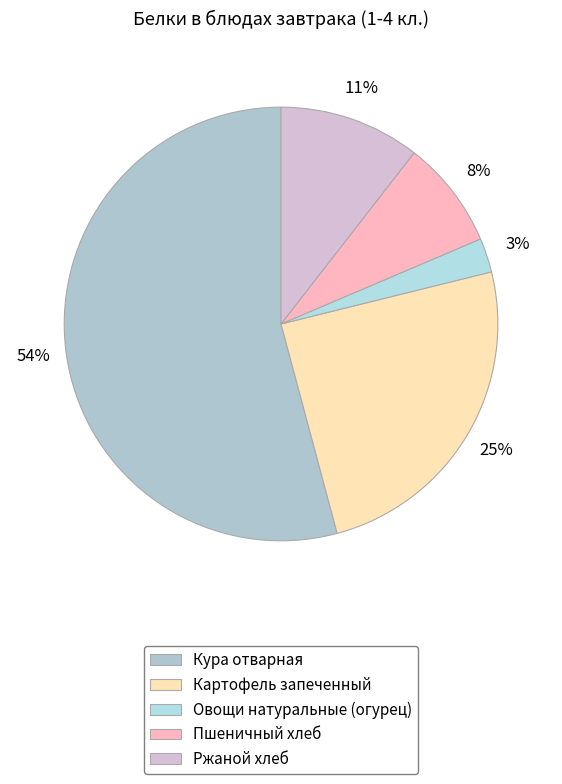

To the nearest percent, what percentage of the pie is Картофель запеченный?

25%